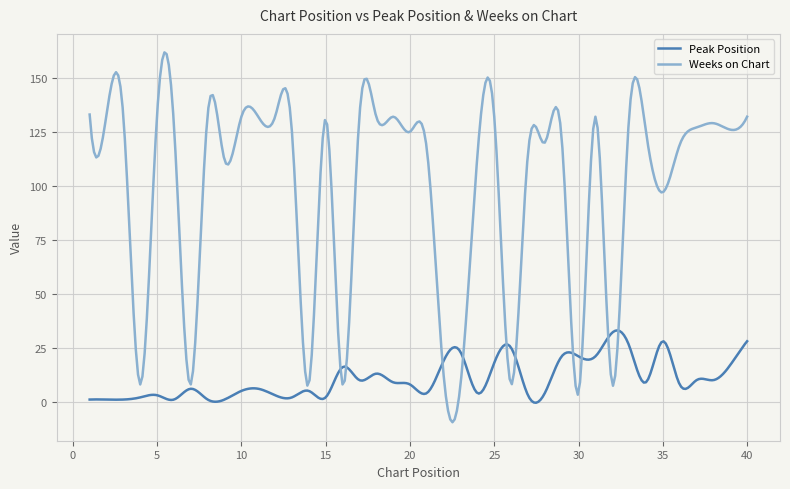

What is the highest value of the Peak Position series?

33.0